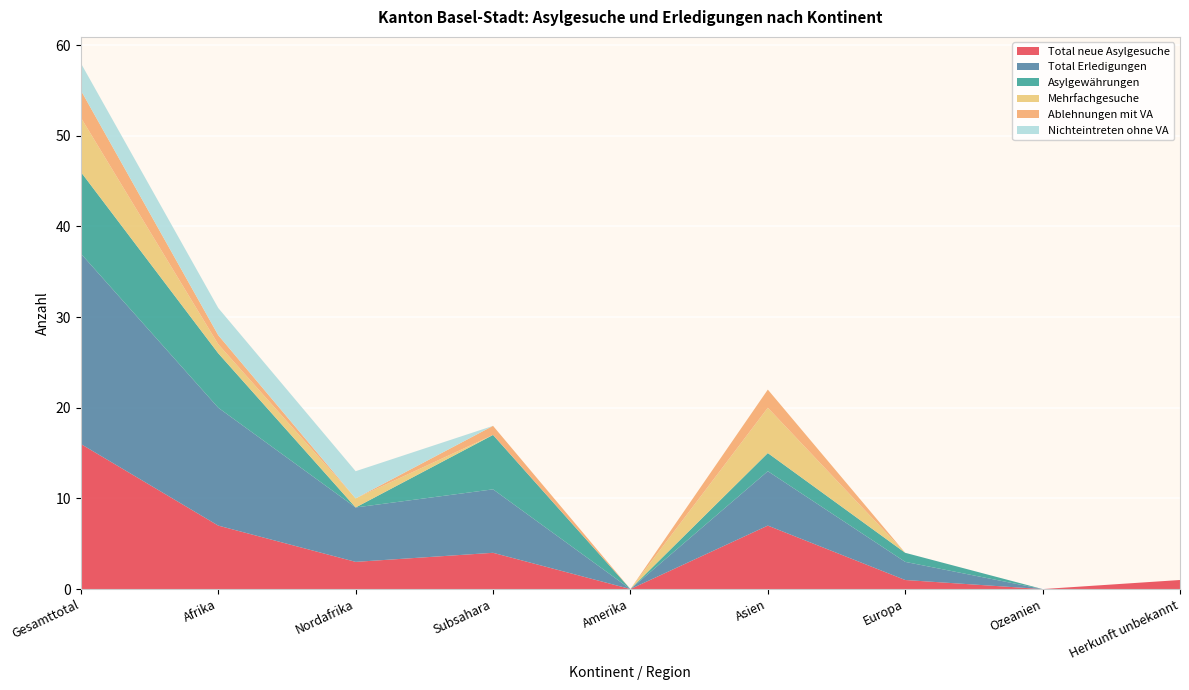

Reading right to left, list all the values displayed in this chart.

Total neue Asylgesuche: 1	0	1	7	0	4	3	7	16
Total Erledigungen: 0	0	2	6	0	7	6	13	21
Asylgewährungen: 0	0	1	2	0	6	0	6	9
Mehrfachgesuche: 0	0	0	5	0	0	1	1	6
Ablehnungen mit VA: 0	0	0	2	0	1	0	1	3
Nichteintreten ohne VA: 0	0	0	0	0	0	3	3	3